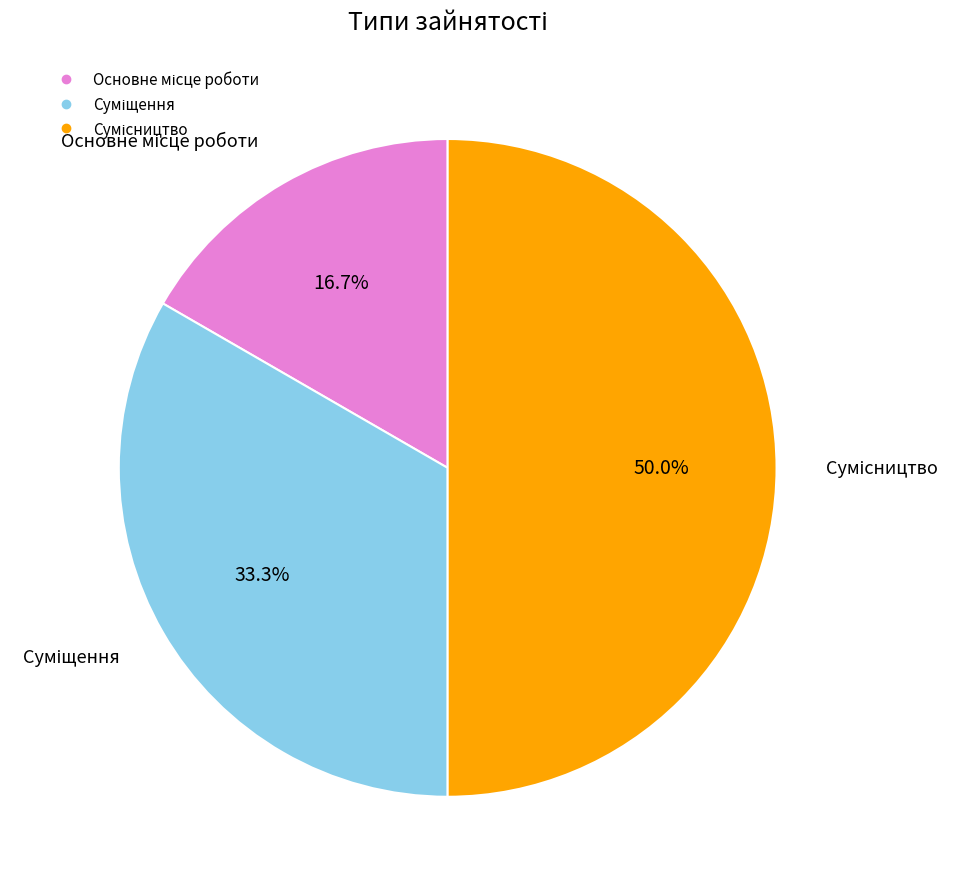

Do Основне місце роботи and Суміщення together represent more than half of the pie?

No